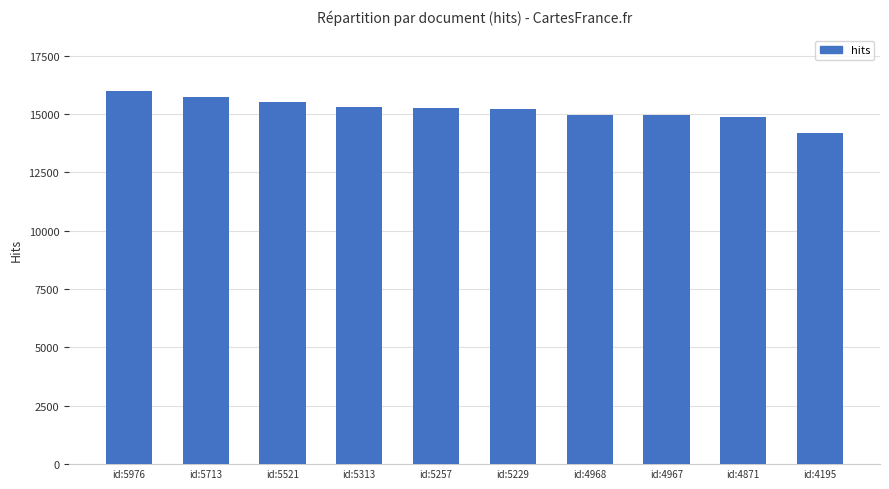

At which label does the data first exceed 15257?

id:5976